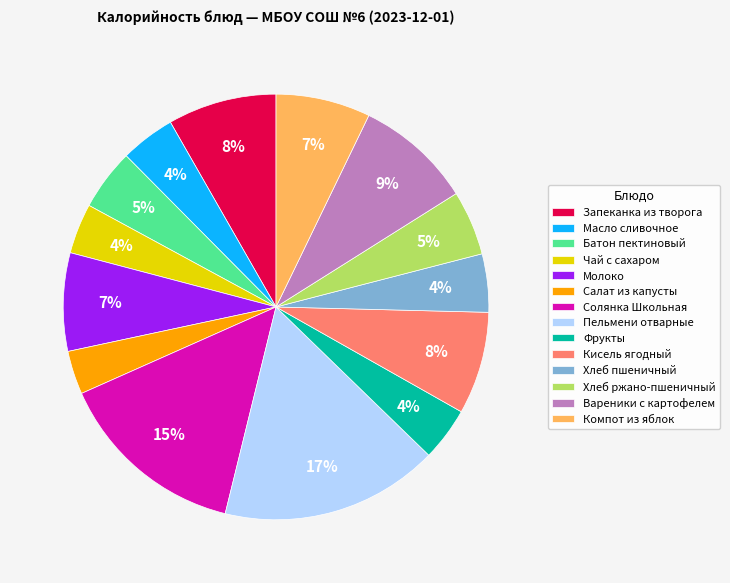

To the nearest percent, what is the difference between the Фрукты and Молоко slice percentages?

3%